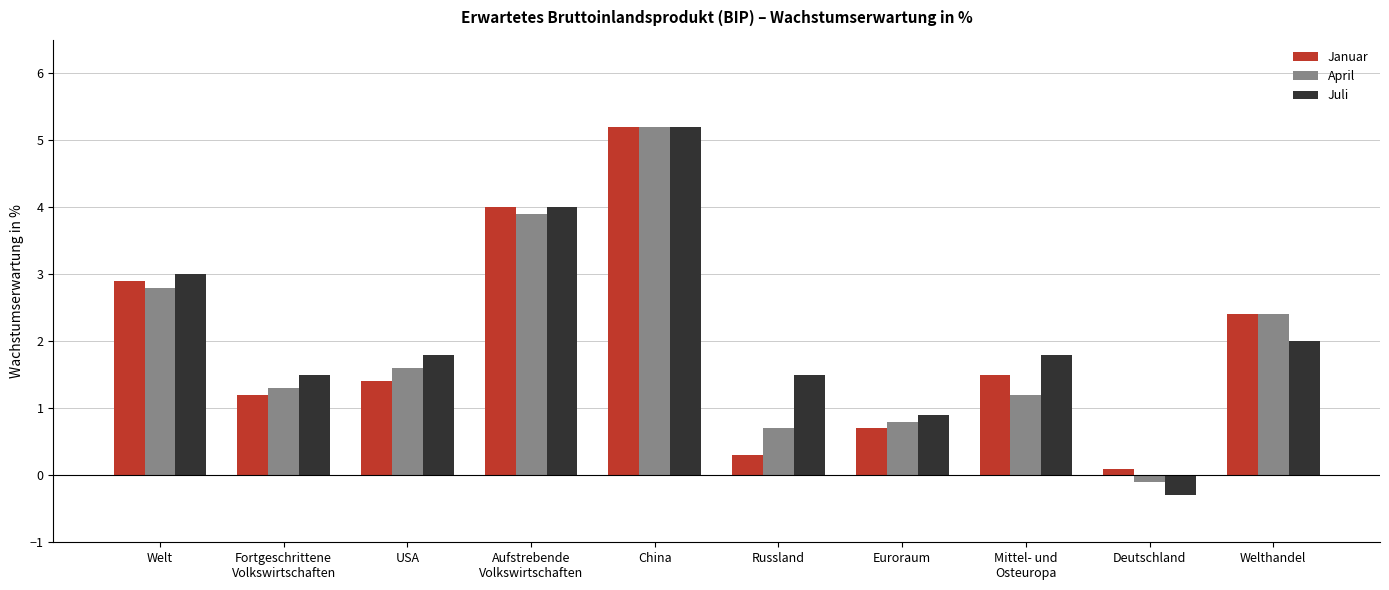

How many groups of bars are there?

10